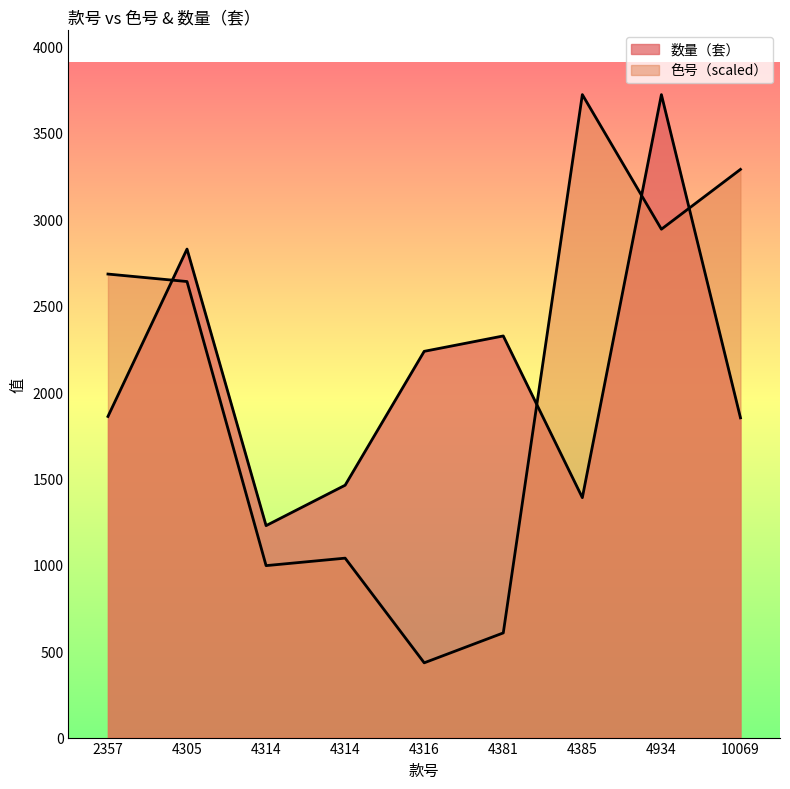

List the series in order of their peak value, lowest first.

色号, 数量（套）